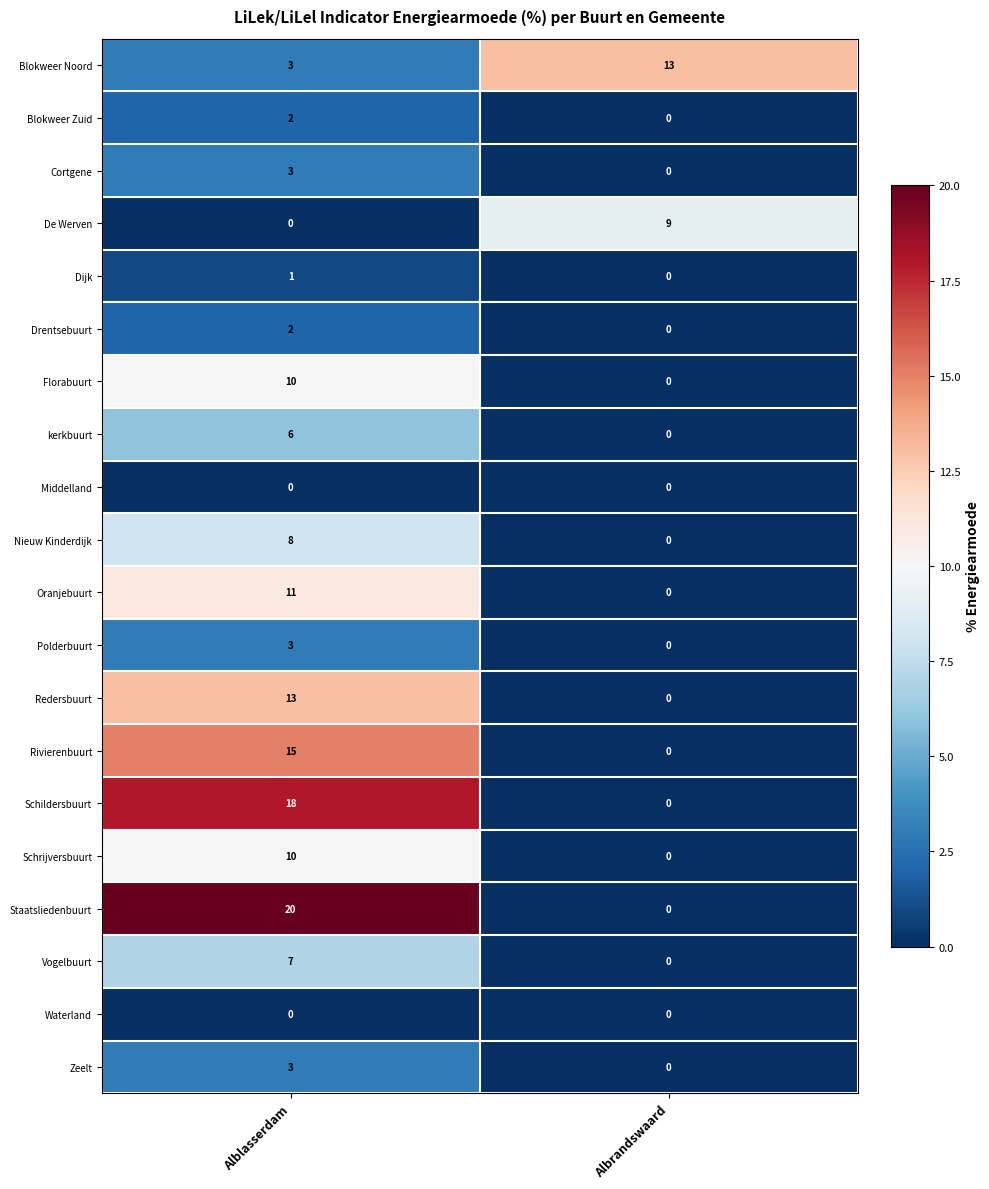

Between Alblasserdam and Albrandswaard, which series saw the biggest shift?

Staatsliedenbuurt